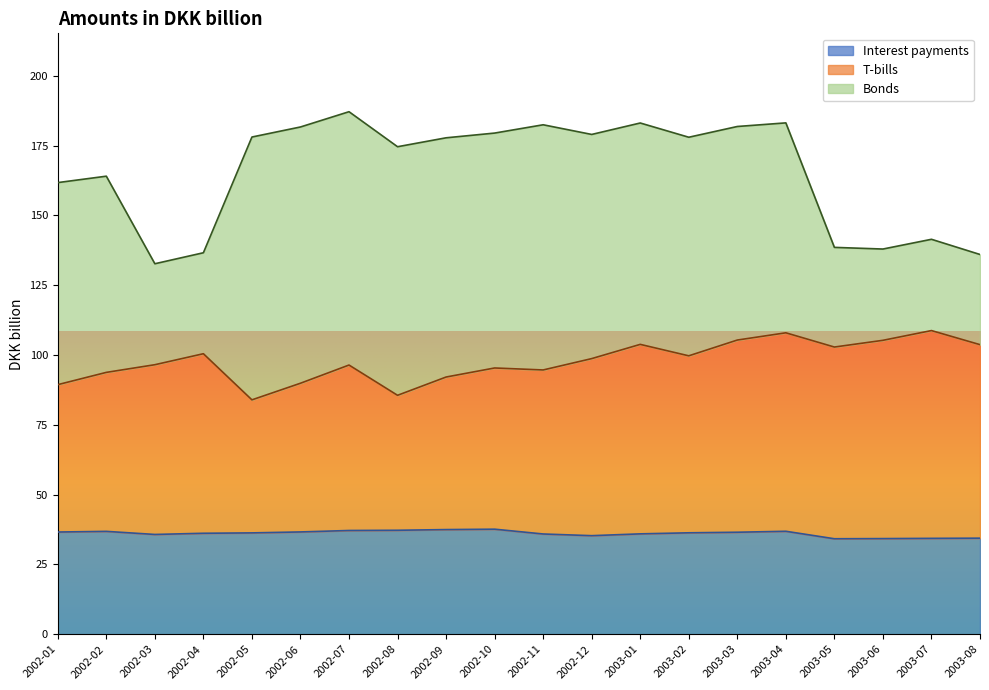

What is the total value across all series at 2002-05?

178.0